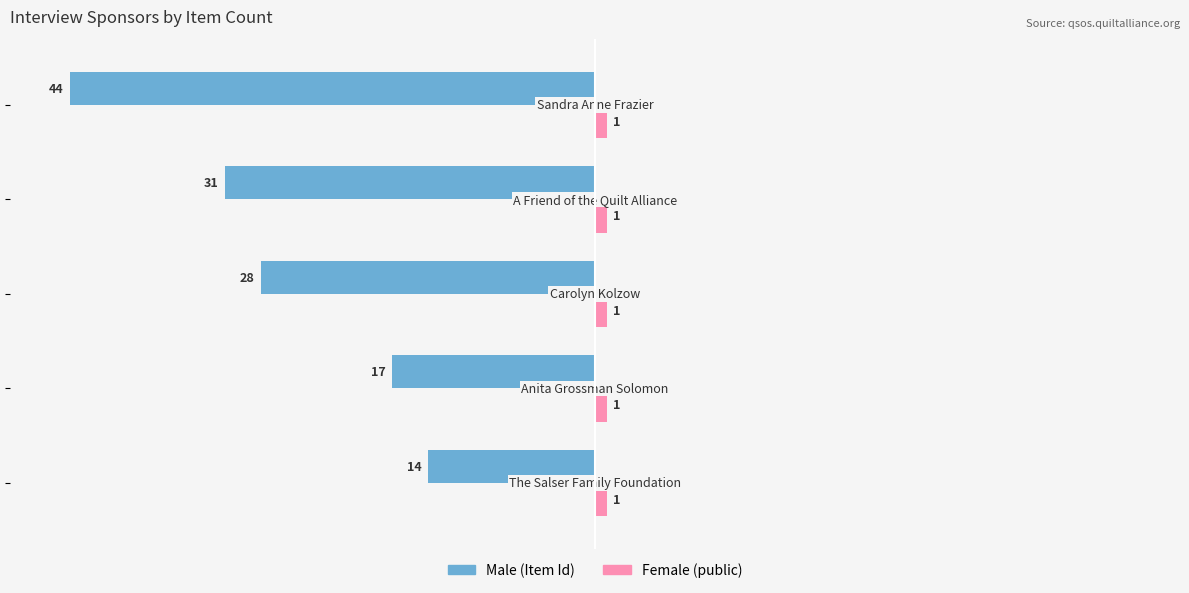

What is the minimum value shown in the chart?

-44